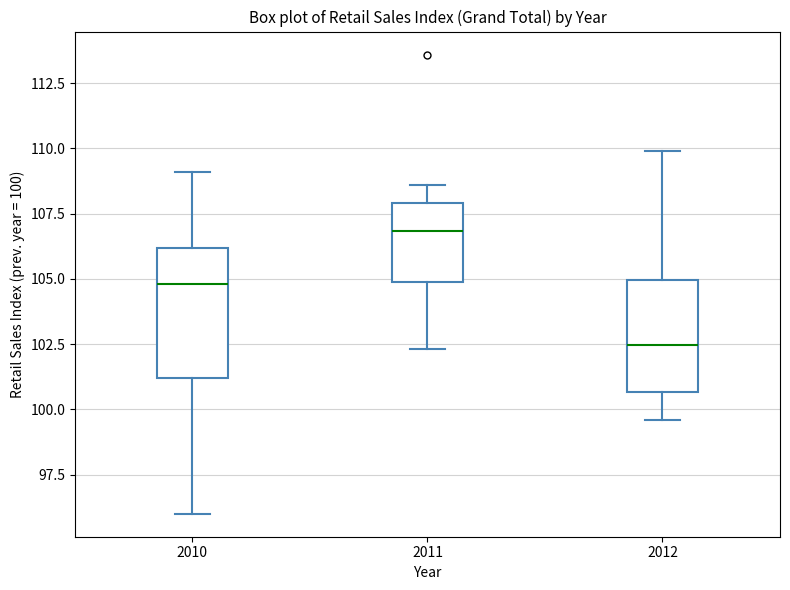

Reading left to right, read every box against the y-axis: the position of its median line, the range the box covers, and the ends of its whiskers. The values are not printed on the chart, so give them approximately, as read against the axis.

2010: median 105.0, box 101.0 to 106.0, whiskers 96.0 to 109.0
2011: median 107.0, box 105.0 to 108.0, whiskers 102.5 to 108.5
2012: median 102.5, box 100.5 to 105.0, whiskers 99.5 to 110.0